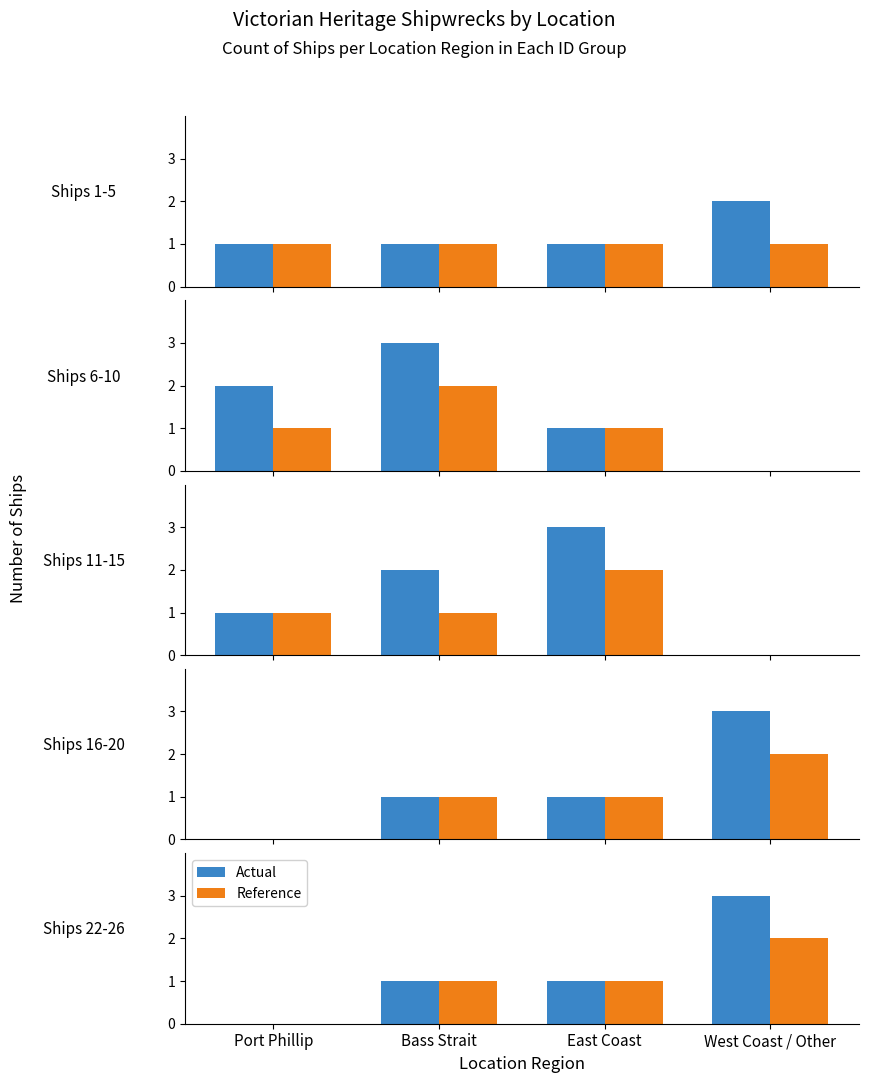

What position from the left is Bass Strait?

2